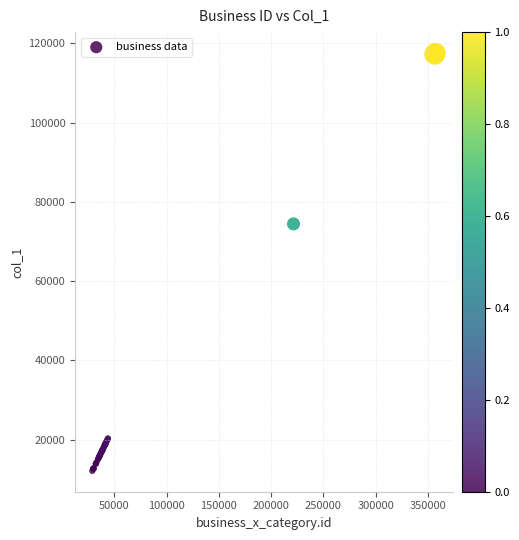

What Y value in the scatter plot is closest to 64837?

74434